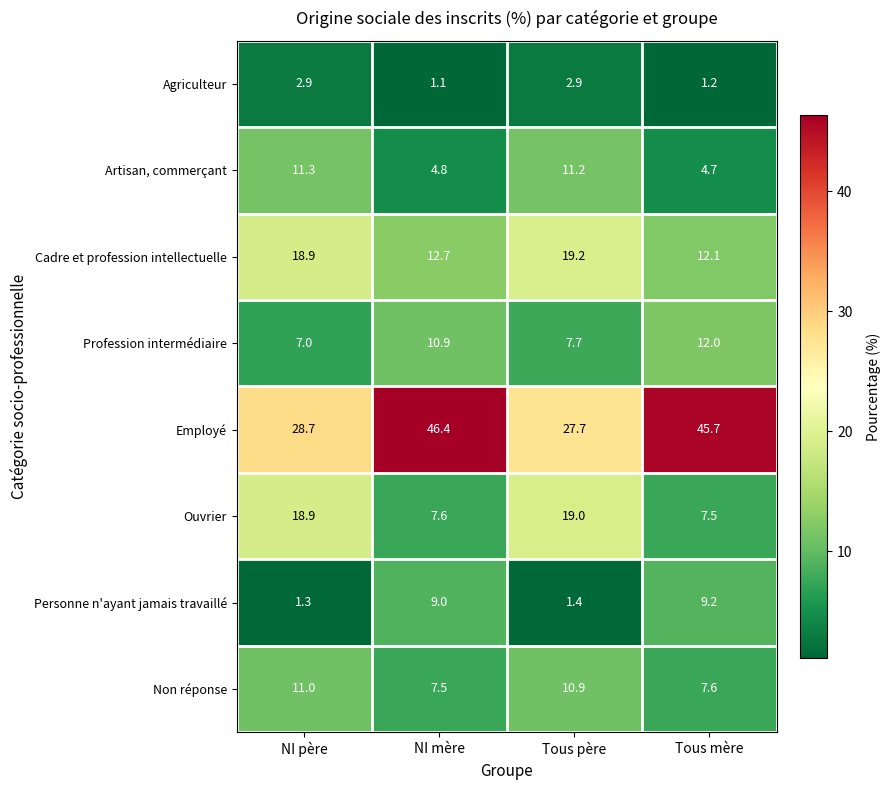

Is it true that Employé equals 28.7 at NI père?

True